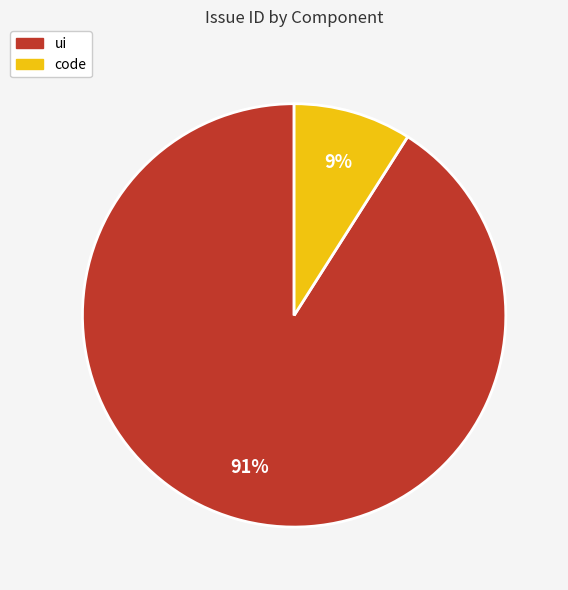

To the nearest percent, what is the difference between the largest and smallest slice percentages?

82%